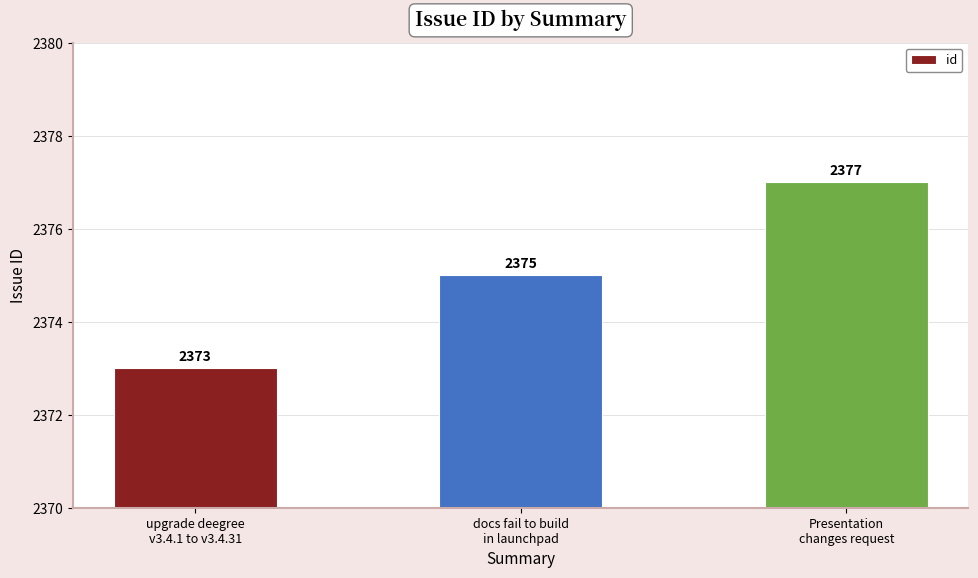

Are the bars horizontal?

No